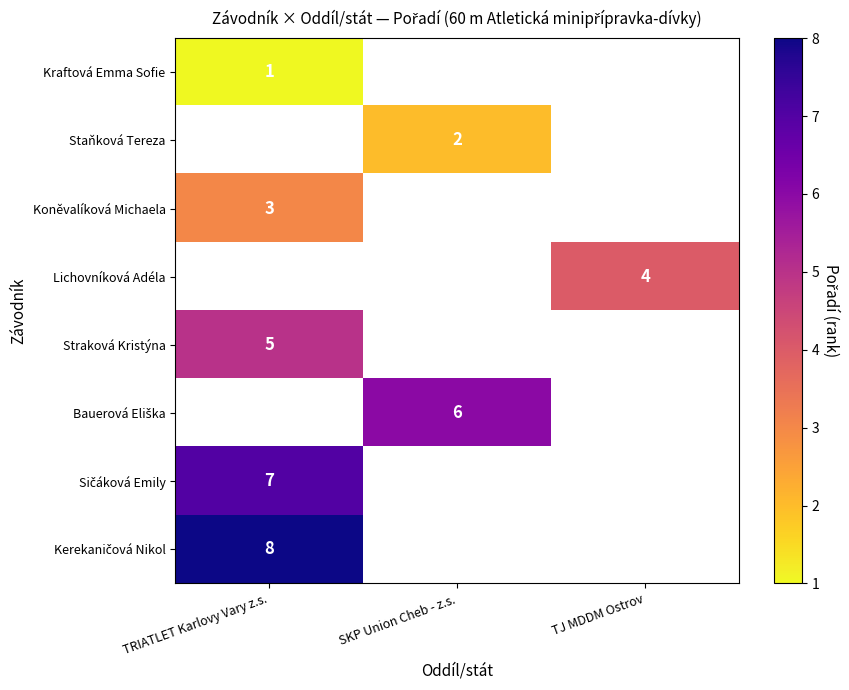

How many distinct data groups are displayed?

8